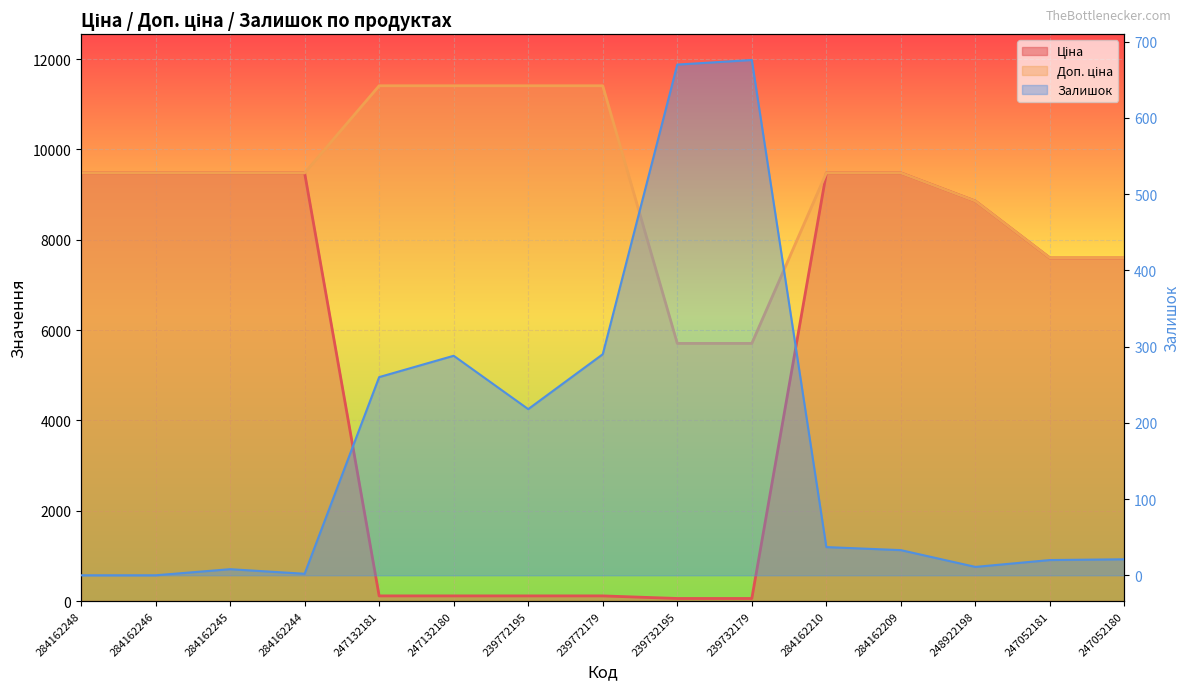

What is the maximum value shown in the chart?

11410.0